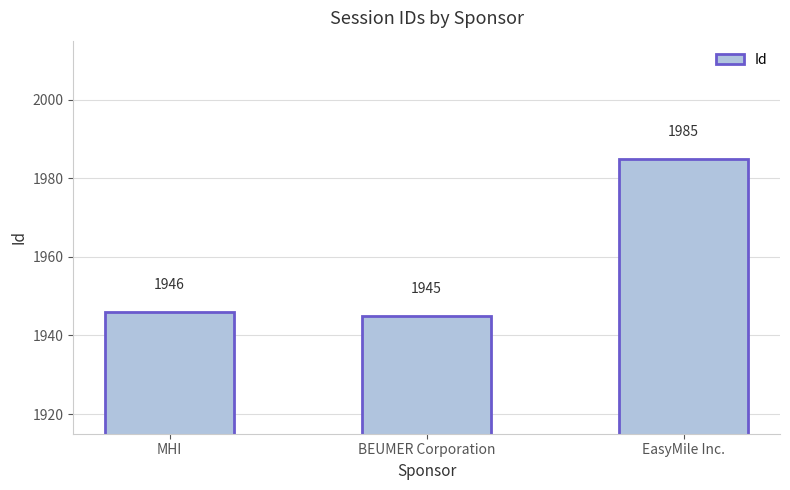

Does the chart contain any negative values?

No